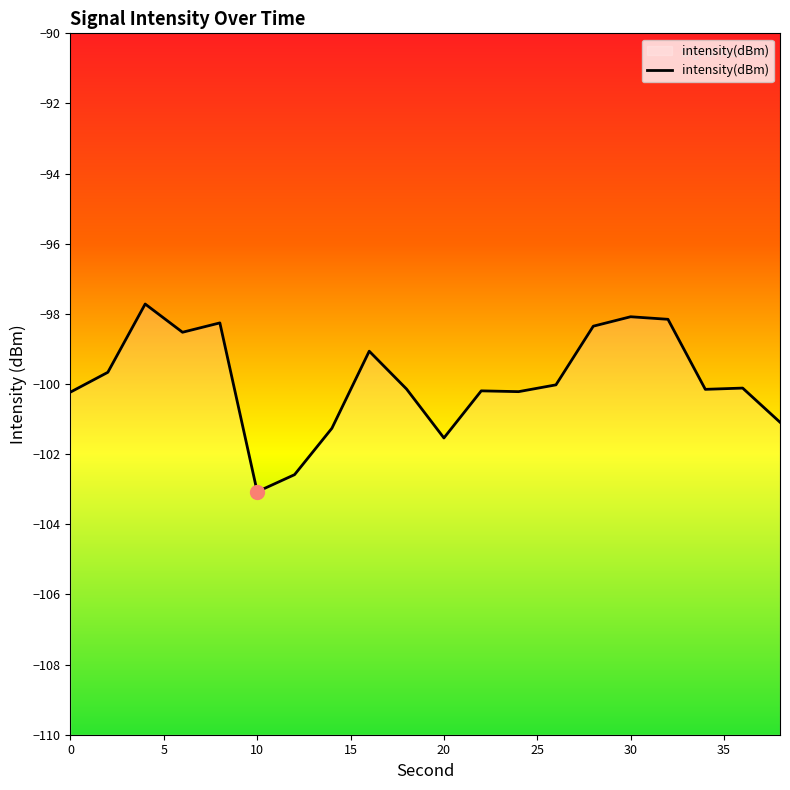

How many series are shown in this chart?

1